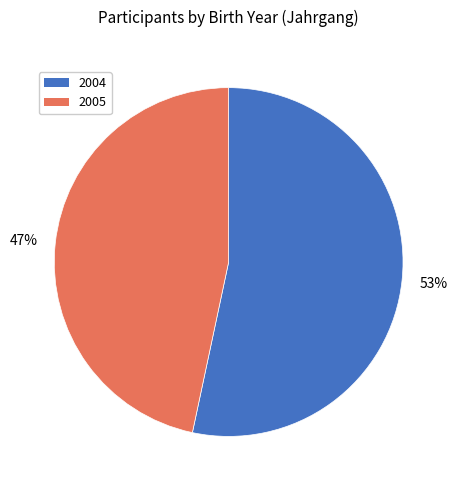

Is there a majority slice in this chart?

Yes